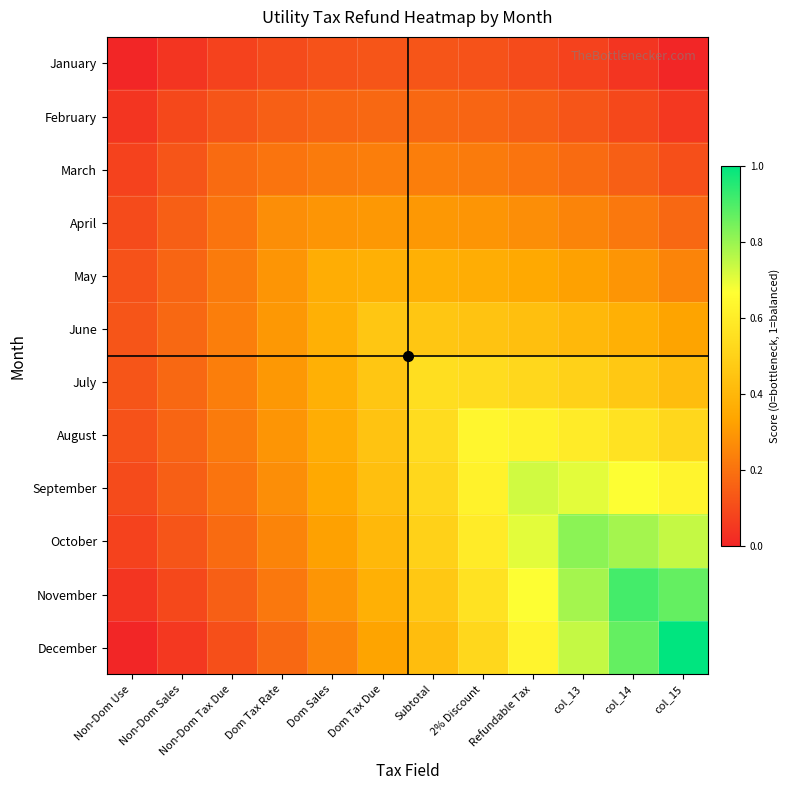

Which series has the largest range (max minus min)?

December